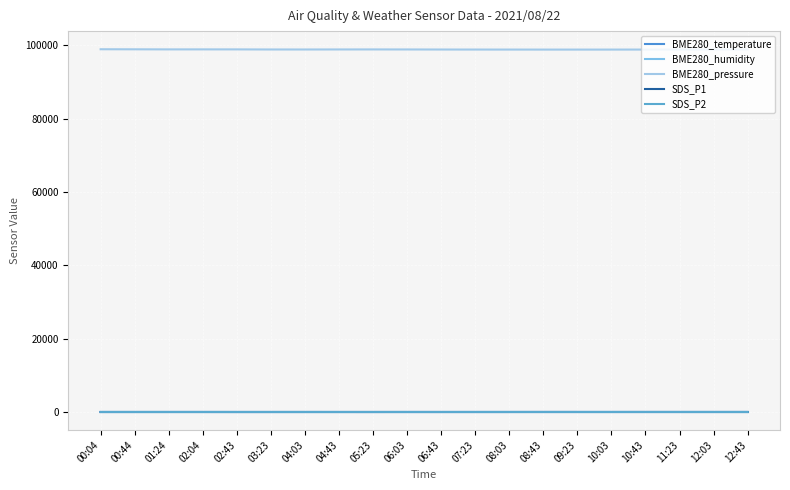

How many lines are shown in the chart?

5